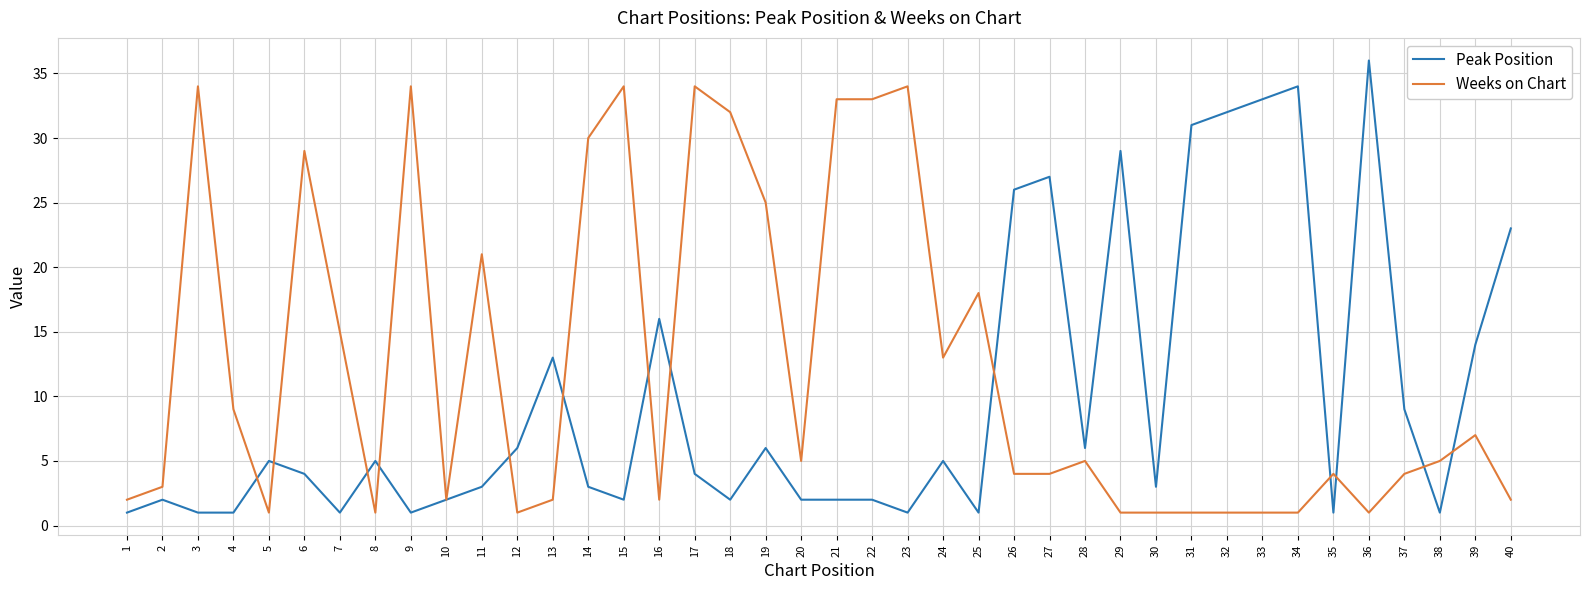

What is the sum of all Peak Position values?

396